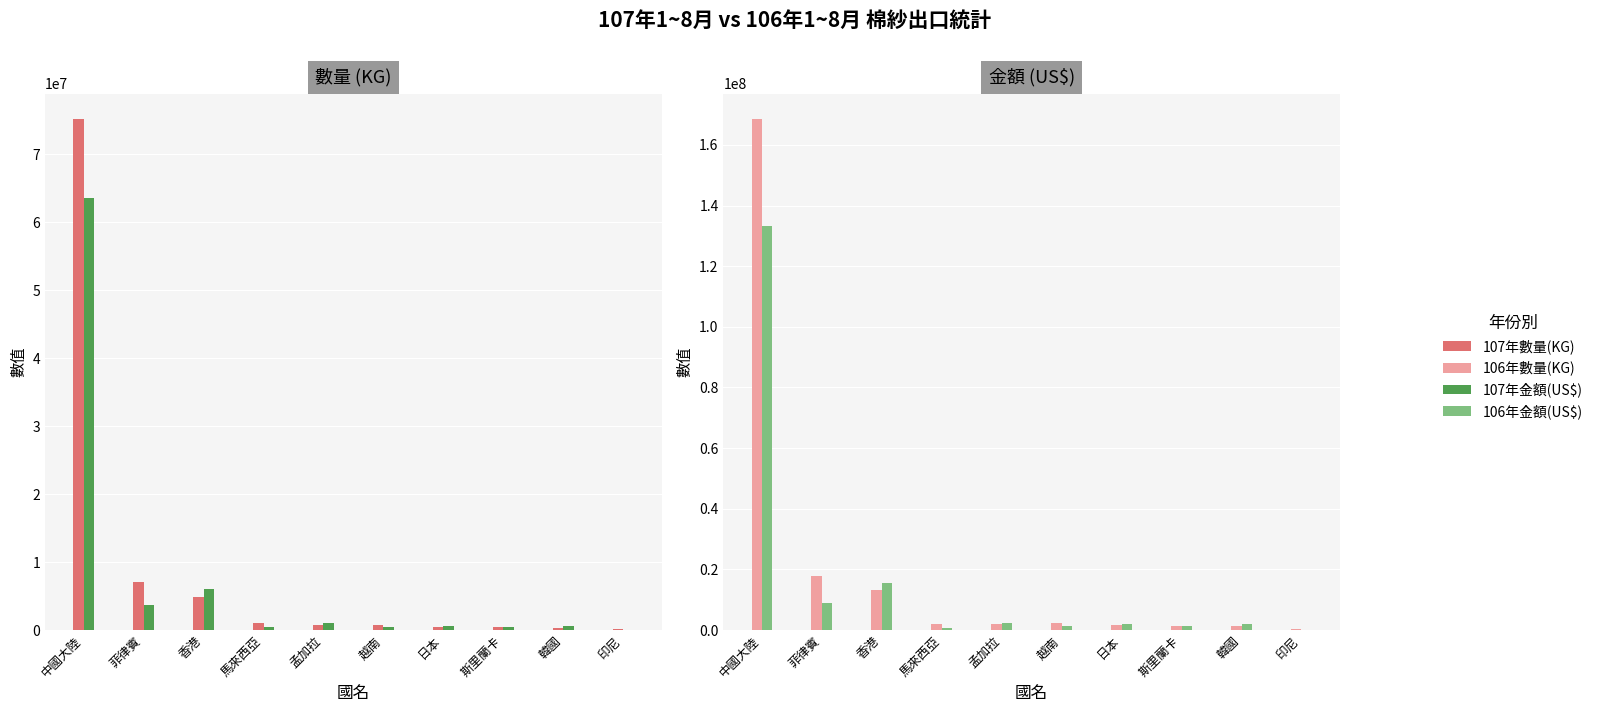

The 107年金額(US$) series shows 519107 at 印尼. True or false?

False